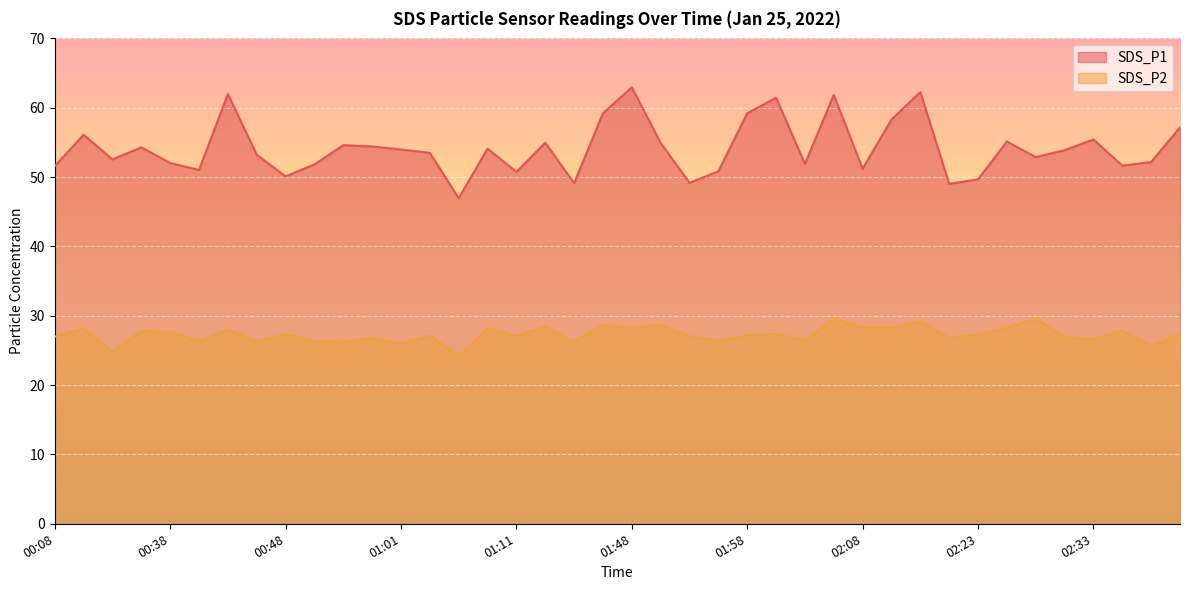

What position from the left is 02:25?

34